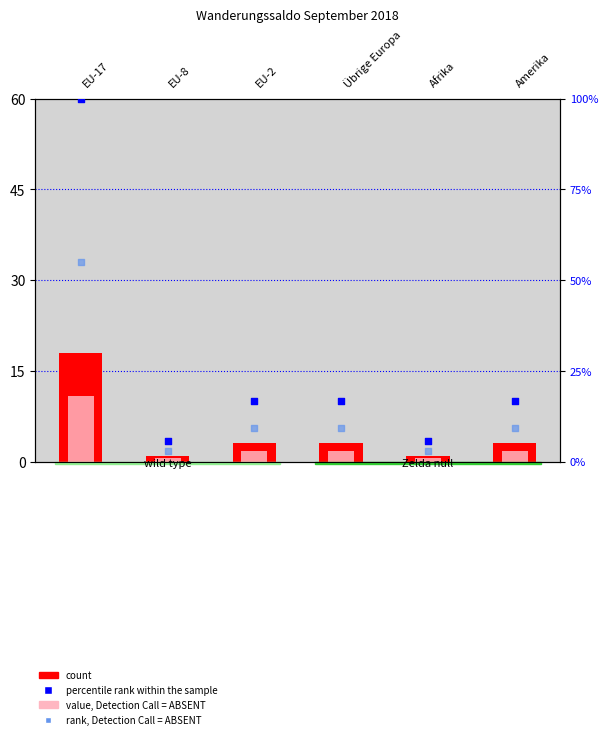

Which series has the largest total across all categories?

percentile rank within the sample